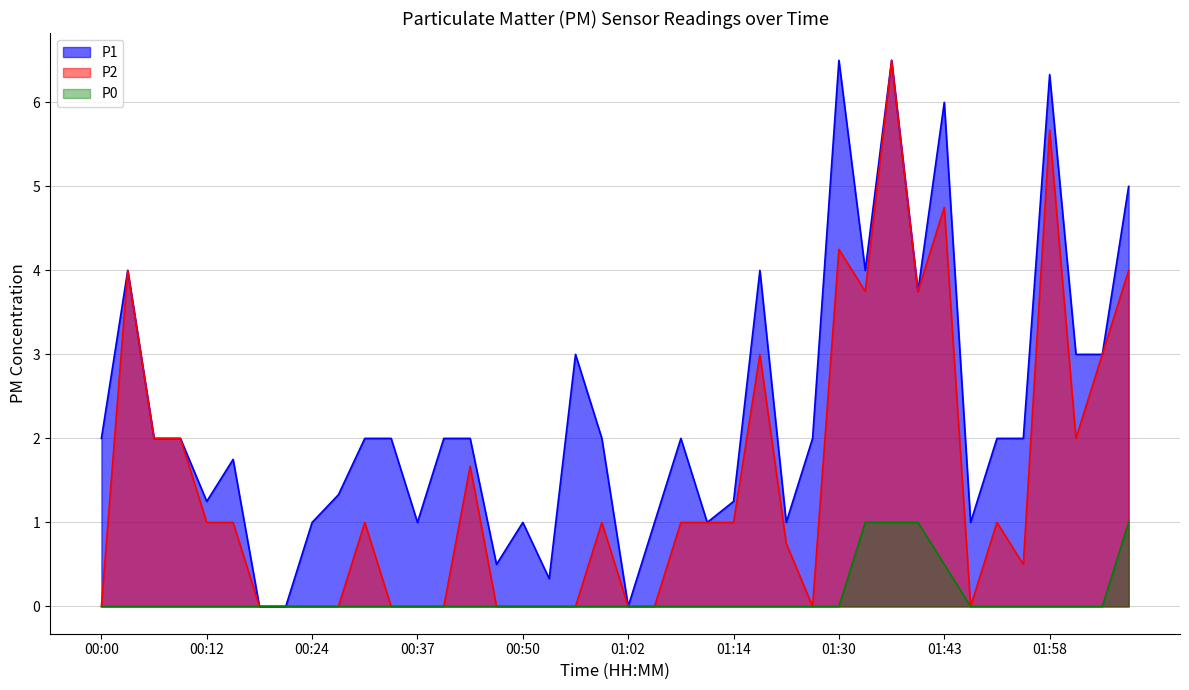

The P2 series shows -2.5 at 01:05. True or false?

False